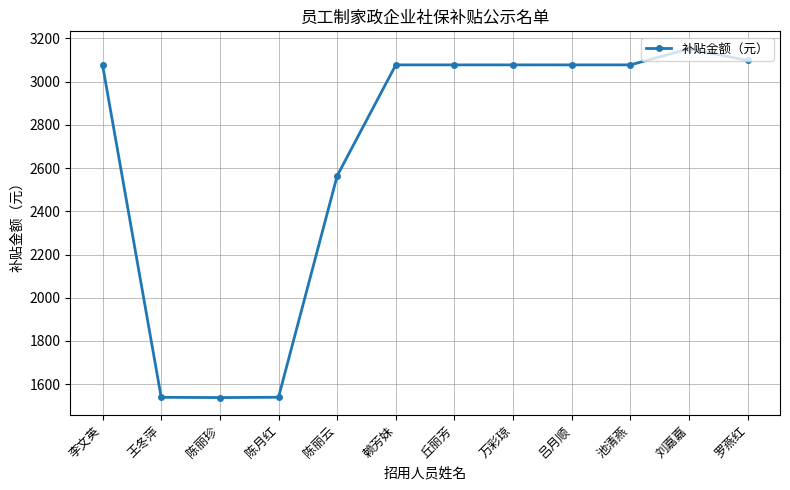

What is the difference between the values at 王冬萍 and 万彩琼?

1538.5